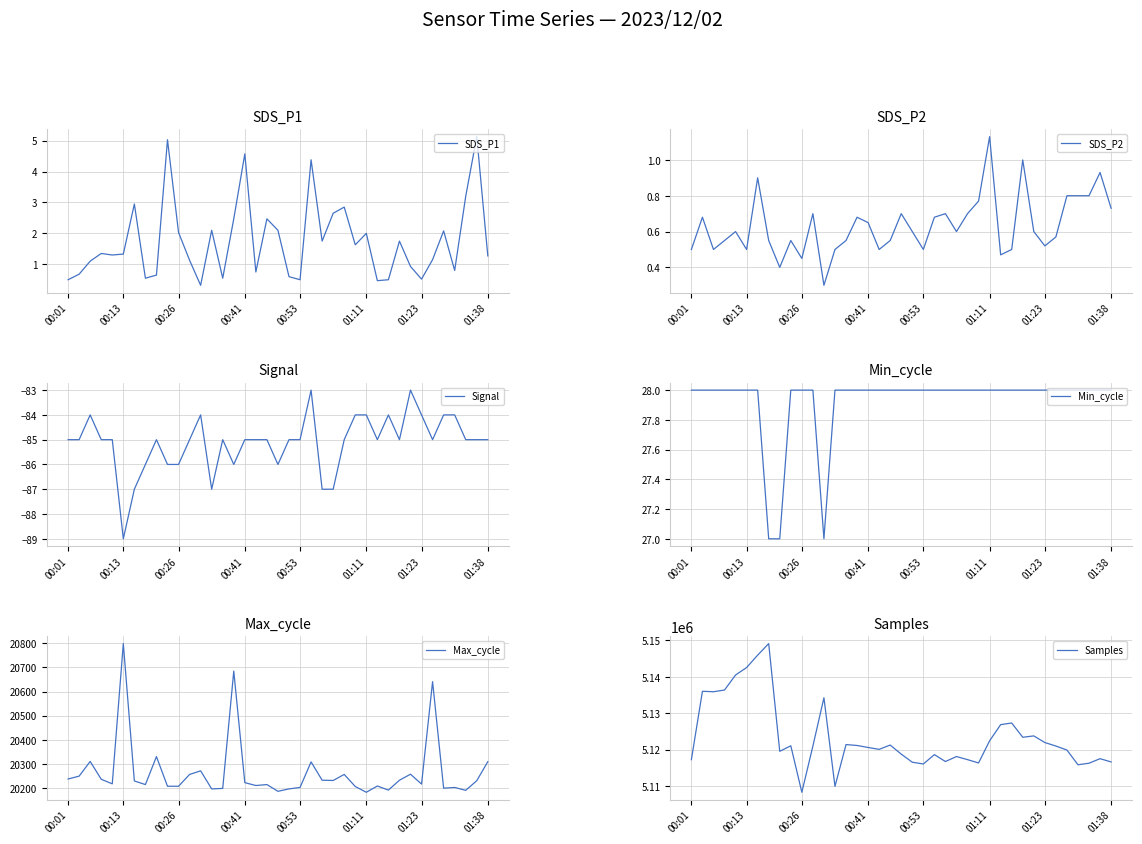

What is the maximum value shown in the chart?

5149128.0